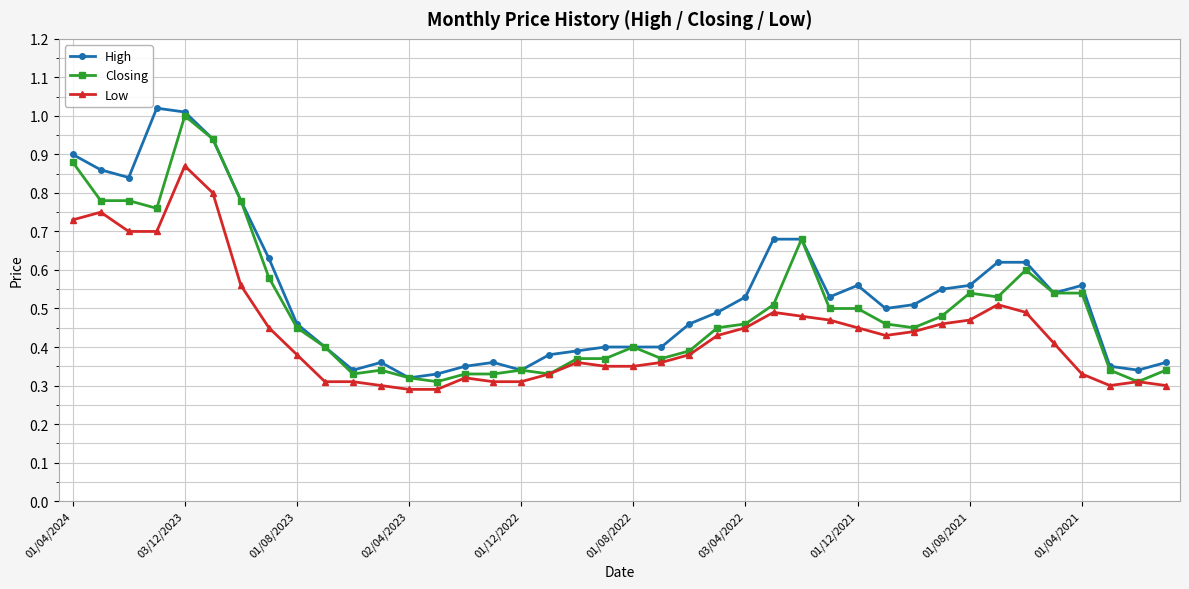

At how many categories does at least one series exceed 0?

40